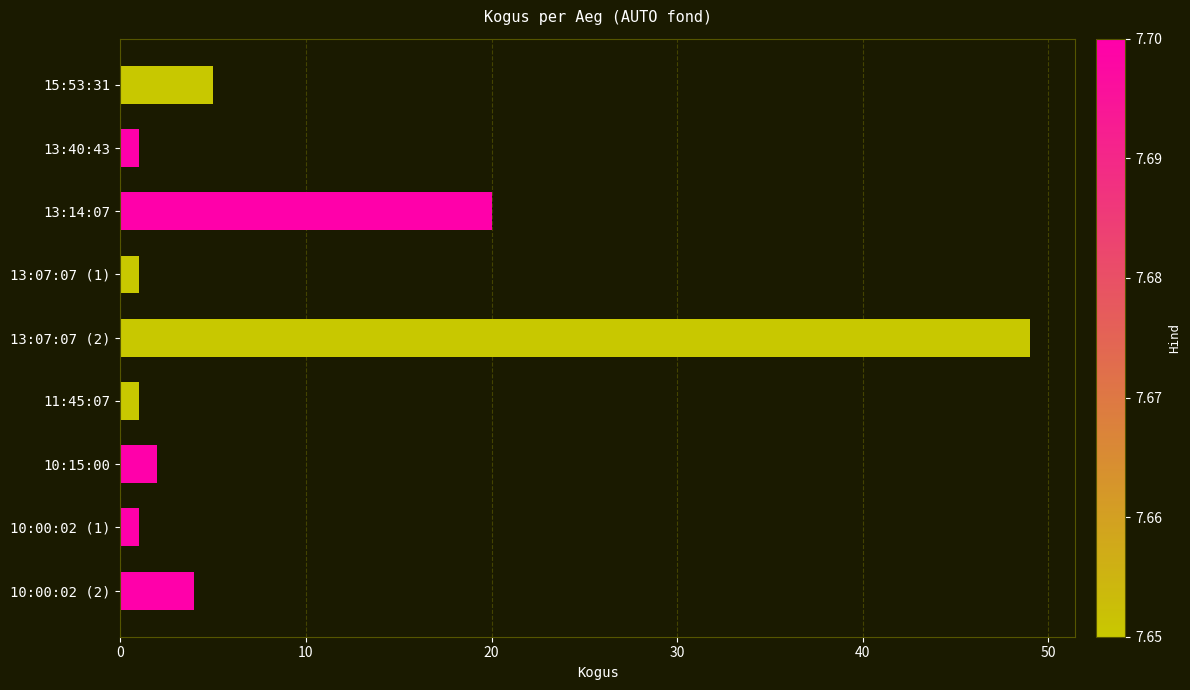

How many bars are there in total?

9